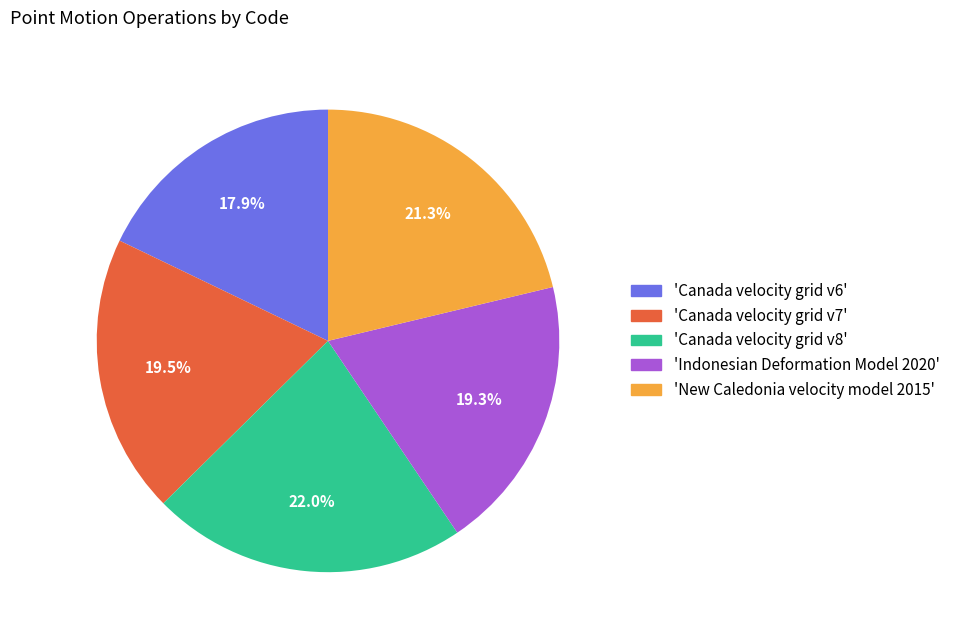

Which has a higher value, 'New Caledonia velocity model 2015' or 'Indonesian Deformation Model 2020'?

'New Caledonia velocity model 2015'